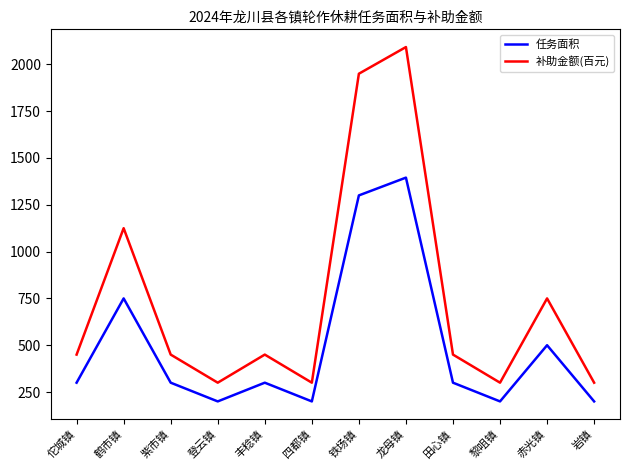

What is the minimum value for 补助金额(百元)?

300.0